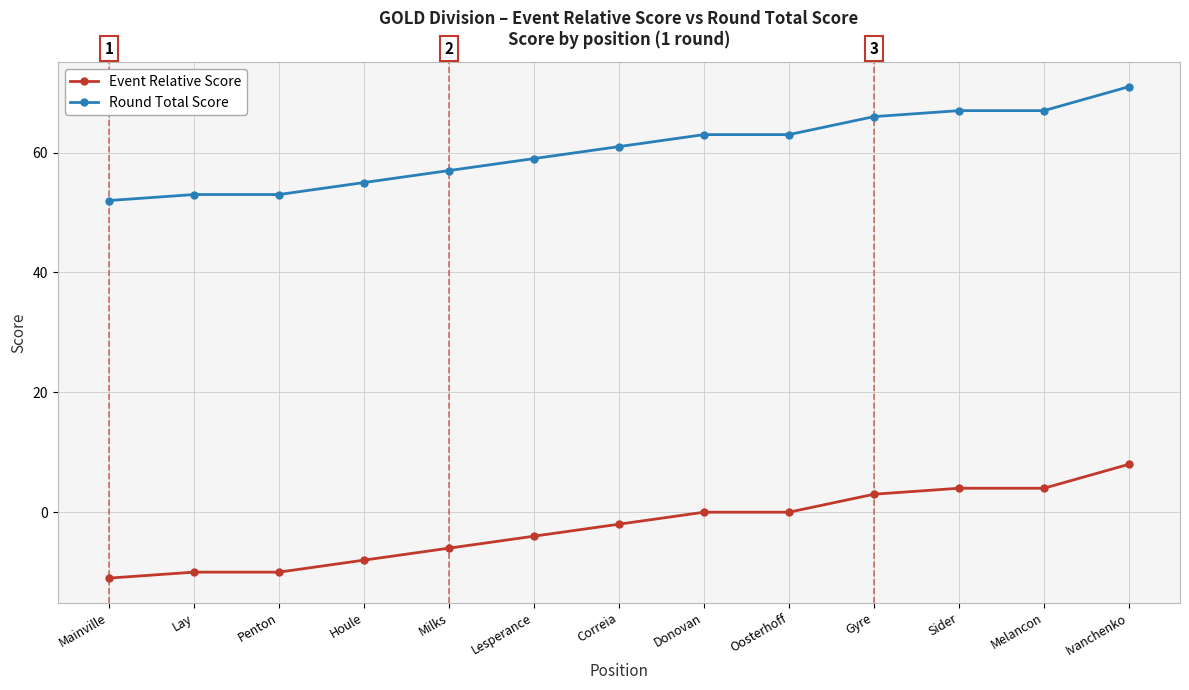

At which category is the sum across all series the highest?

Ivanchenko